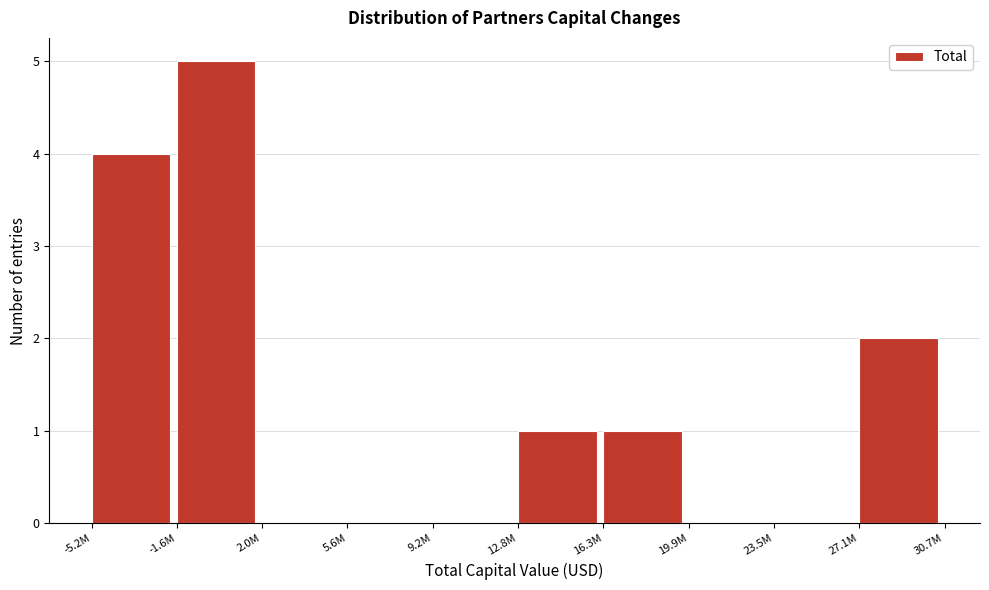

Reading left to right, what are all the values shown in this chart?

-5.2M=4	-1.6M=5	2.0M=0	5.6M=0	9.2M=0	12.8M=1	16.3M=1	19.9M=0	23.5M=0	27.1M=2